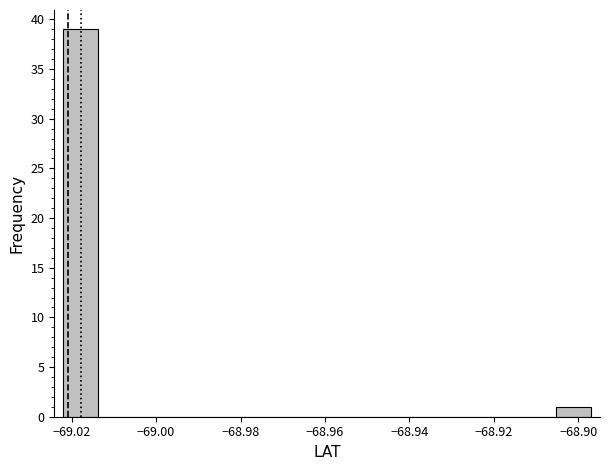

Reading left to right, transcribe this chart: for each bar, give the range it covers on the x-axis and its height. Neither the bar edges nor the heights are printed on the chart, so give them approximately, as read against the axes.

-69.022 to -69.014: 39
-69.014 to -69.006: 0
-69.006 to -68.998: 0
-68.998 to -68.988: 0
-68.988 to -68.980: 0
-68.980 to -68.972: 0
-68.972 to -68.964: 0
-68.964 to -68.956: 0
-68.956 to -68.948: 0
-68.948 to -68.938: 0
-68.938 to -68.930: 0
-68.930 to -68.922: 0
-68.922 to -68.914: 0
-68.914 to -68.906: 0
-68.906 to -68.896: 1